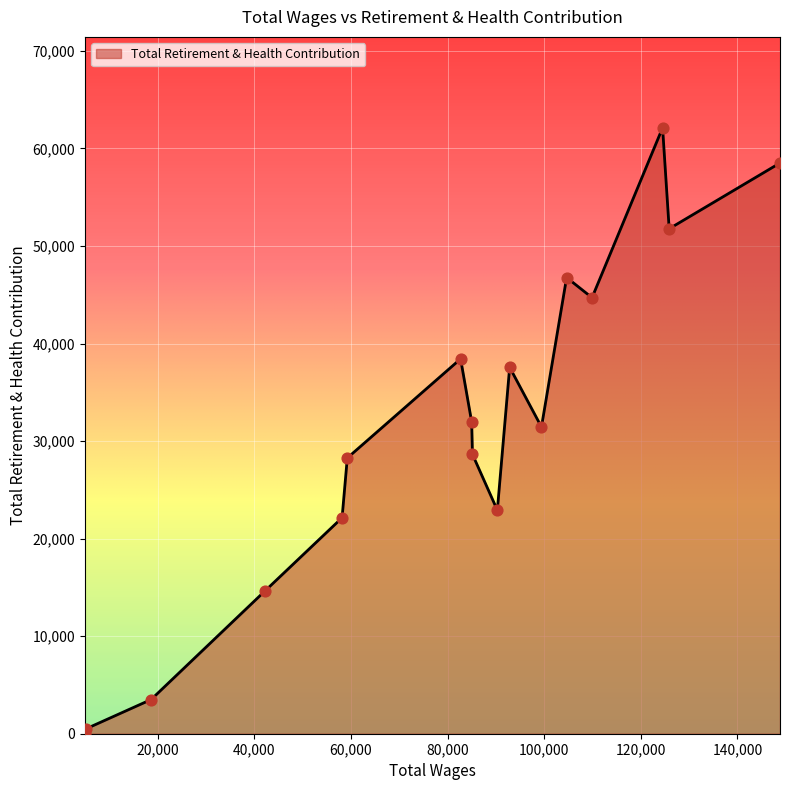

What is the difference between the maximum and minimum values?

62117